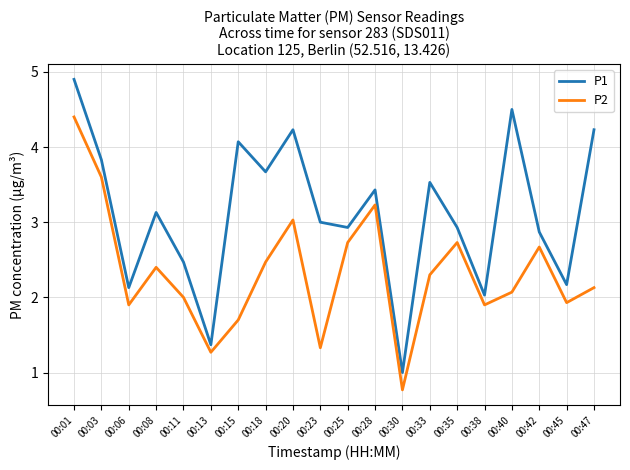

What is the total value across all series at 00:11?

4.5